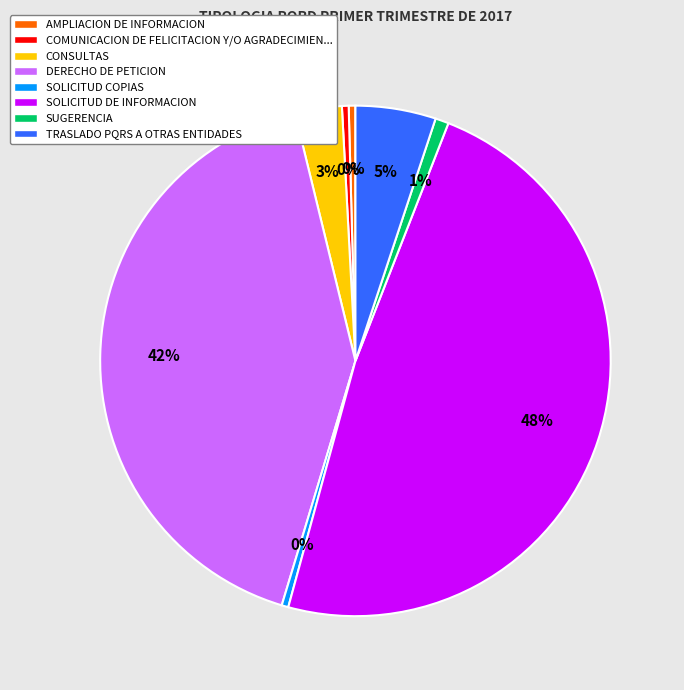

To the nearest percent, what is the average slice percentage?

12%